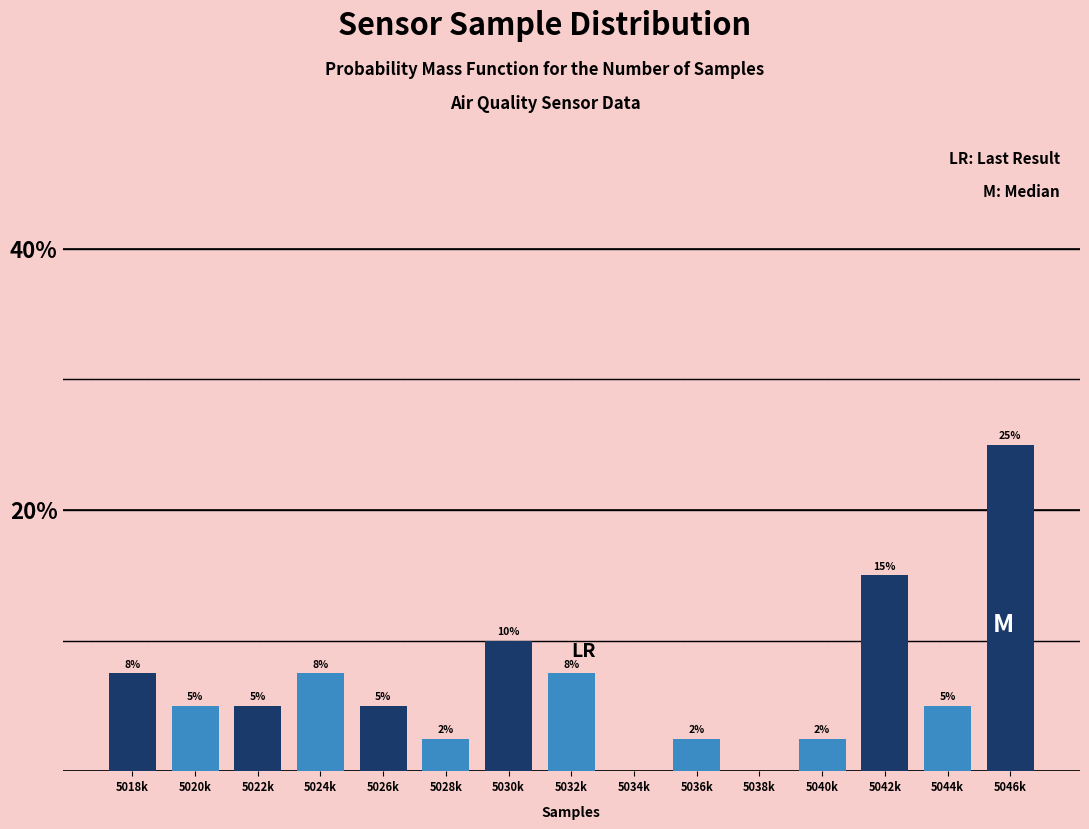

Where does the data first go above 5?

5018k